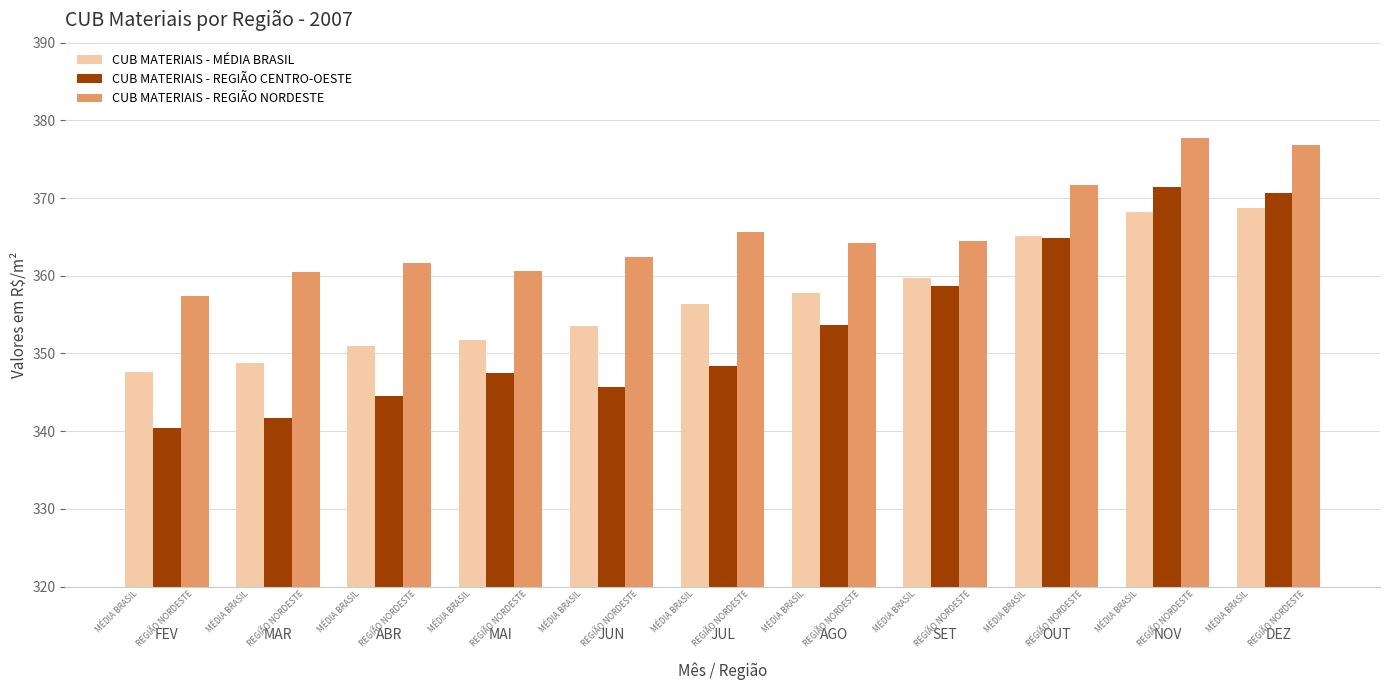

What is the label of the 7th bar from the right?

JUN